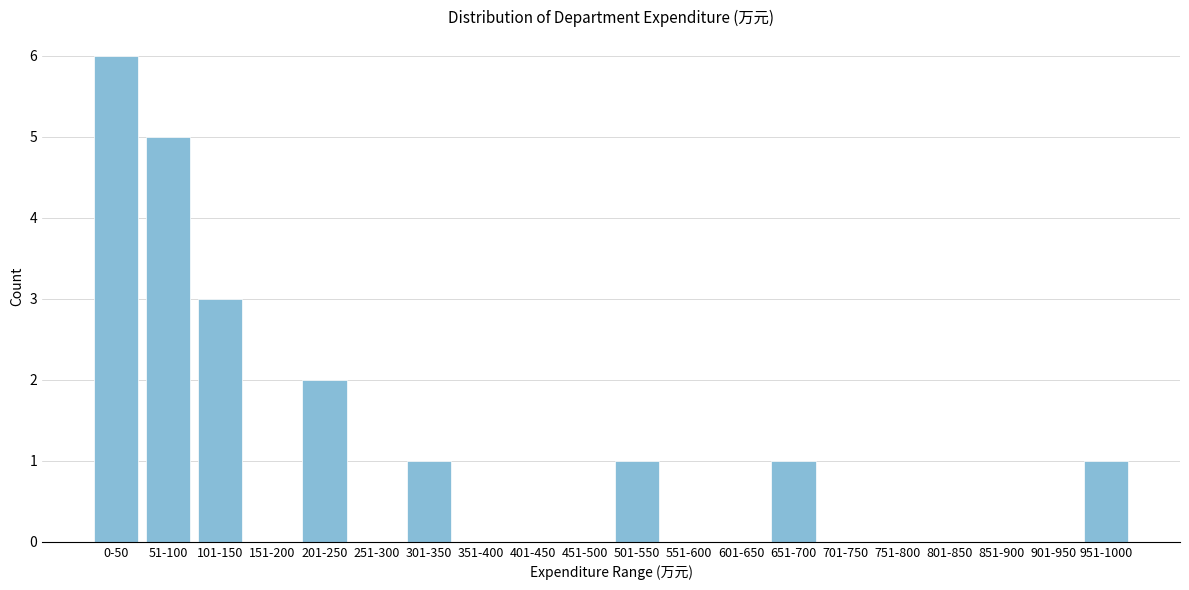

Reading left to right, transcribe all the data shown in this chart.

0-50=6	51-100=5	101-150=3	151-200=0	201-250=2	251-300=0	301-350=1	351-400=0	401-450=0	451-500=0	501-550=1	551-600=0	601-650=0	651-700=1	701-750=0	751-800=0	801-850=0	851-900=0	901-950=0	951-1000=1